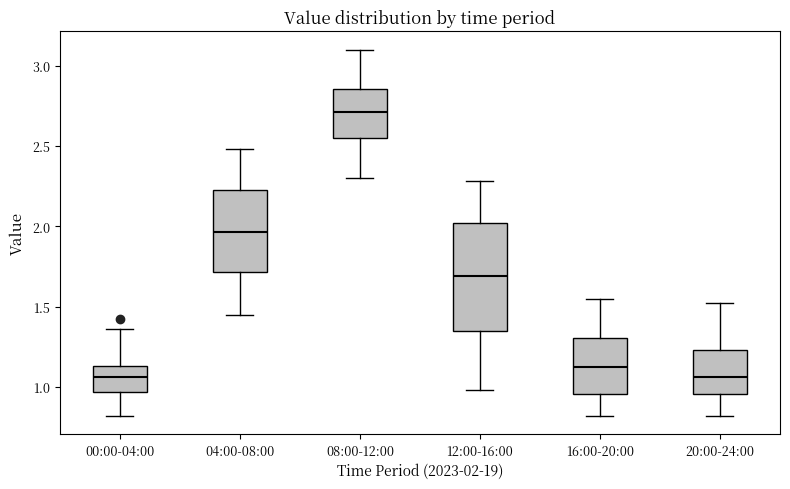

Reading left to right, read every box against the y-axis: the position of its median line, the range the box covers, and the ends of its whiskers. The values are not printed on the chart, so give them approximately, as read against the axis.

00:00-04:00: median 1.05, box 0.95 to 1.15, whiskers 0.80 to 1.35
04:00-08:00: median 1.95, box 1.70 to 2.25, whiskers 1.45 to 2.50
08:00-12:00: median 2.70, box 2.55 to 2.85, whiskers 2.30 to 3.10
12:00-16:00: median 1.70, box 1.35 to 2.00, whiskers 1.00 to 2.30
16:00-20:00: median 1.15, box 0.95 to 1.30, whiskers 0.80 to 1.55
20:00-24:00: median 1.05, box 0.95 to 1.25, whiskers 0.80 to 1.50